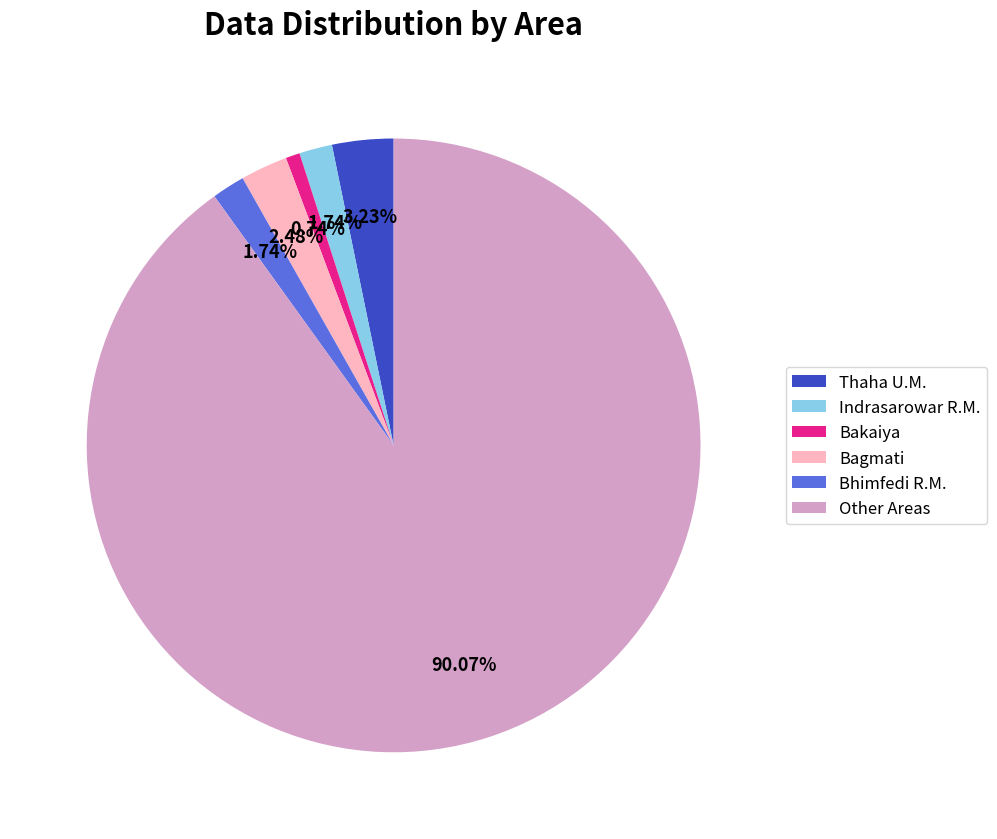

Is there any slice that represents more than half of the pie?

Yes